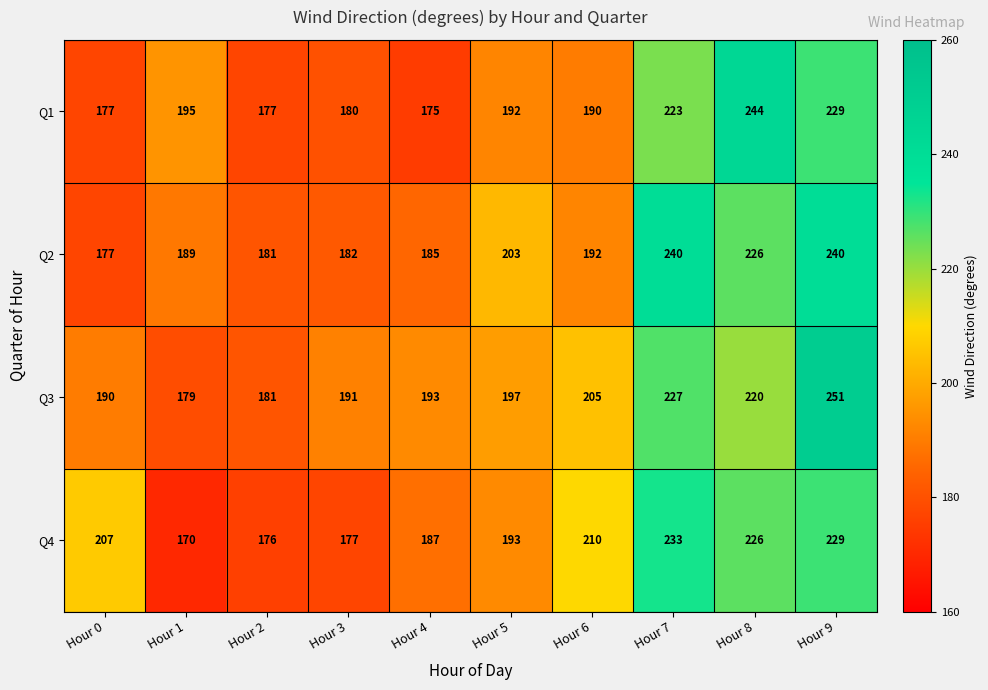

True or false: Q1 has a value of 324 at Hour 1.

False